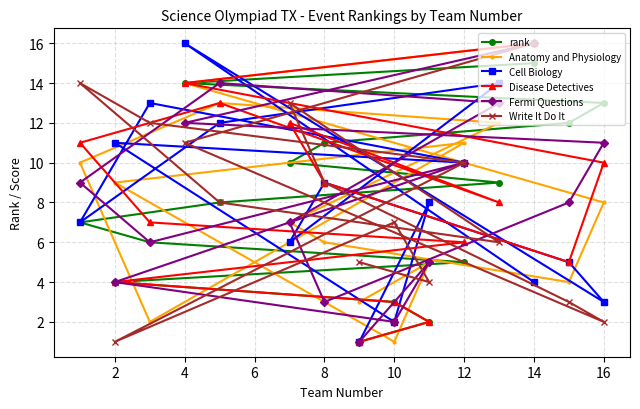

What is the difference between the highest and lowest values at 2?

10